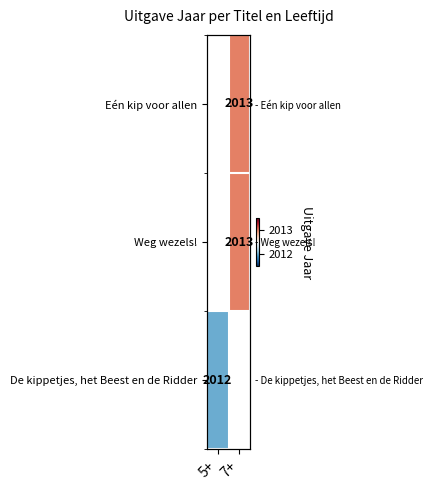

Where is De kippetjes, het Beest en de Ridder nearest to the value 2012?

5+